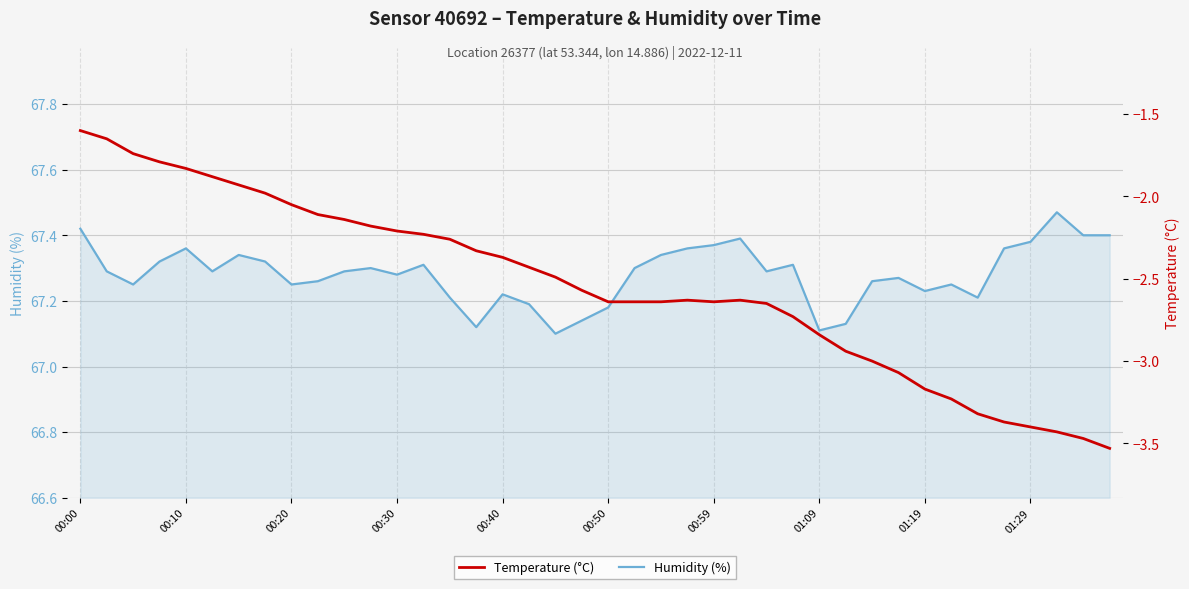

How many lines are shown in the chart?

2